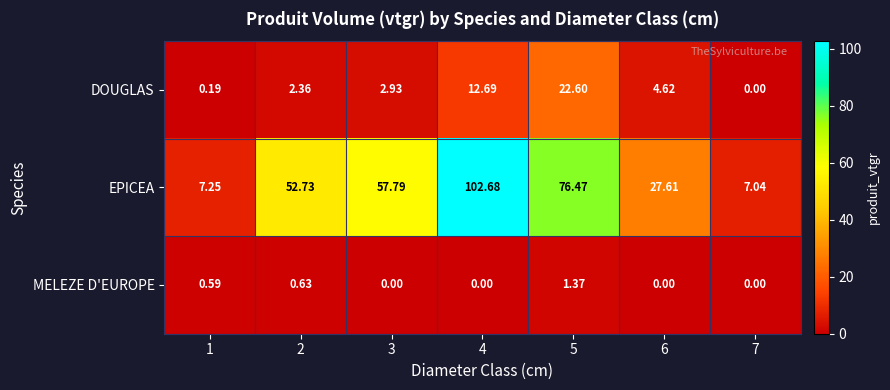

Rank the series by their maximum value, from highest to lowest.

EPICEA, DOUGLAS, MELEZE D'EUROPE